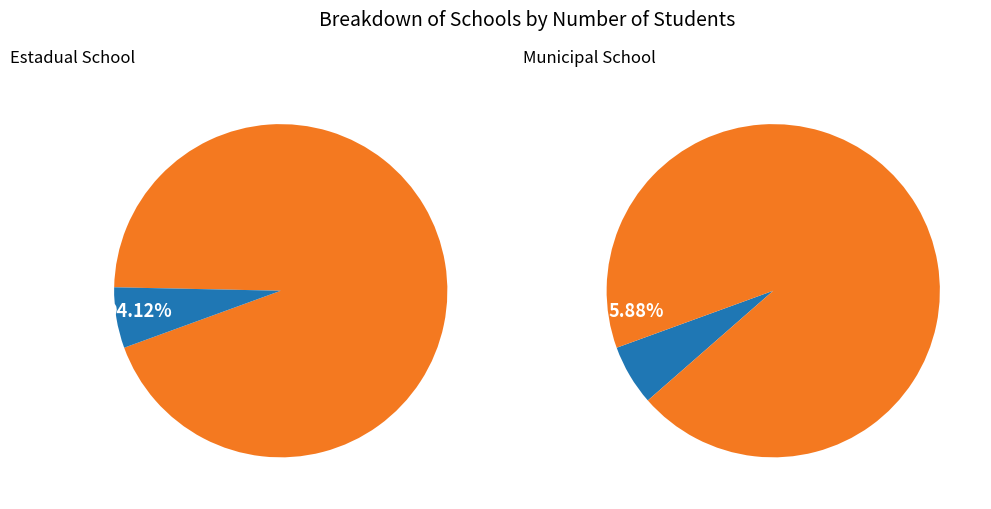

The CENTRO DE ENSINO DRA AGOSTINHA MELO slice represents 94% of the pie. True or false?

True